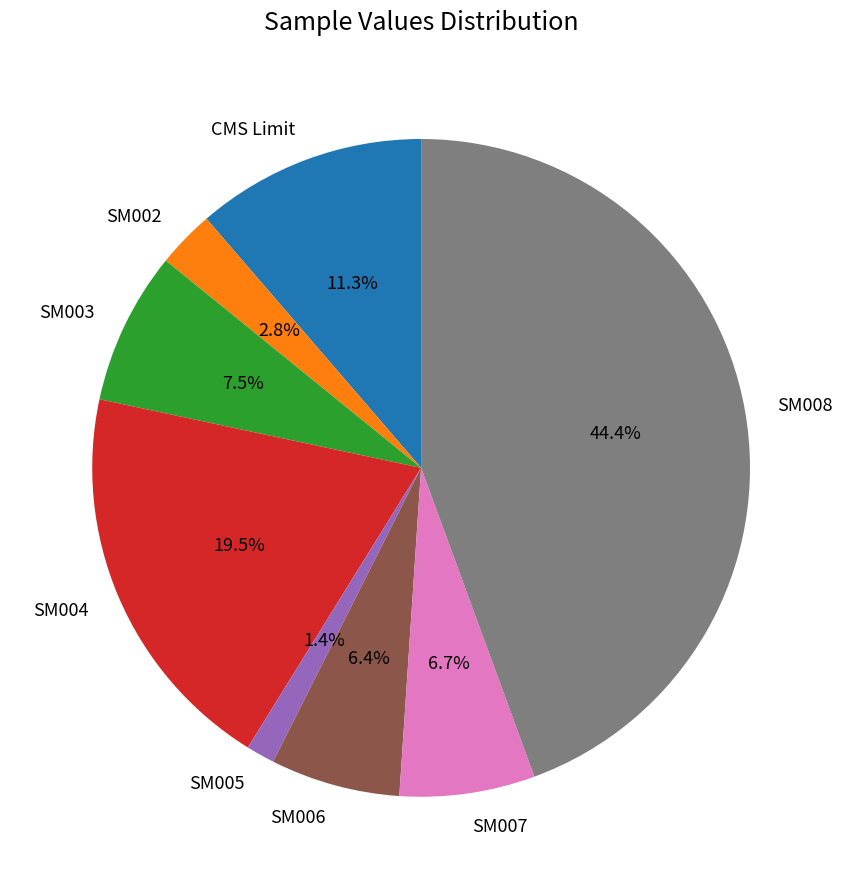

Which slice is the largest?

SM008